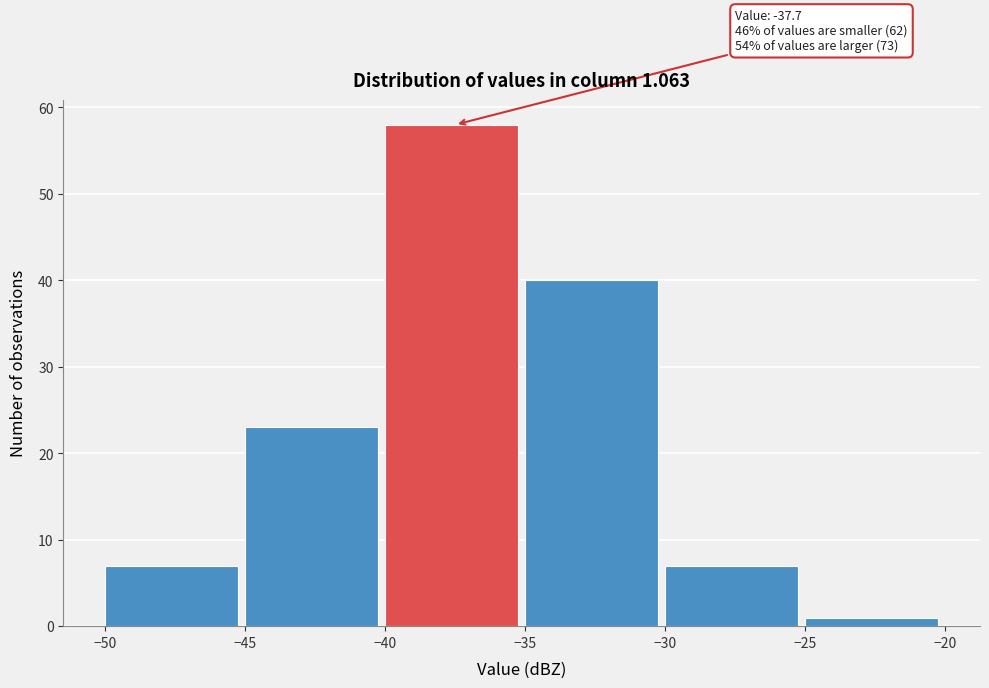

Over which range of the x-axis is the bar tallest?

-40 to -35